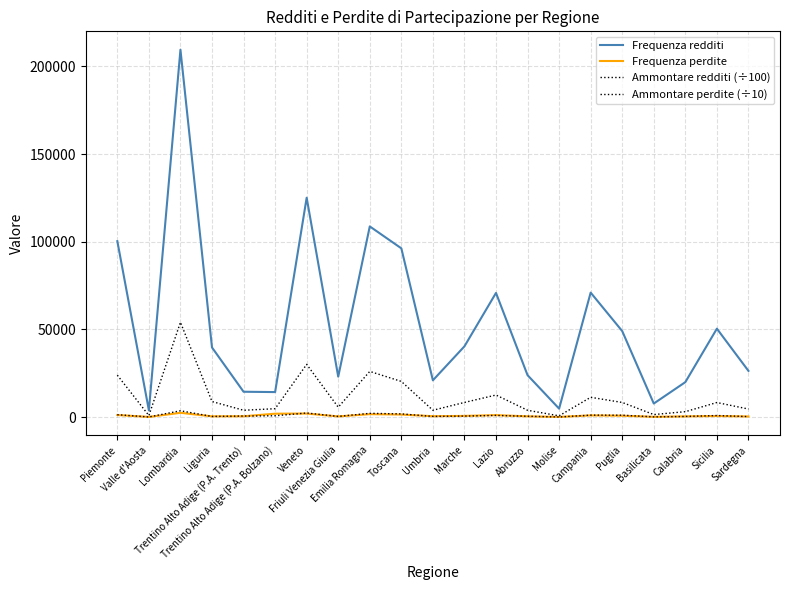

Reading right to left, transcribe all the data shown in this chart.

Frequenza redditi: Sardegna=26327.0	Sicilia=50398.0	Calabria=19910.0	Basilicata=7707.0	Puglia=49020.0	Campania=70959.0	Molise=4792.0	Abruzzo=23870.0	Lazio=70790.0	Marche=40329.0	Umbria=20944.0	Toscana=96215.0	Emilia Romagna=108716.0	Friuli Venezia Giulia=23025.0	Veneto=125072.0	Trentino Alto Adige (P.A. Bolzano)=14237.0	Trentino Alto Adige (P.A. Trento)=14431.0	Liguria=39682.0	Lombardia=209498.0	Valle d'Aosta=3789.0	Piemonte=100302.0
Frequenza perdite: Sardegna=325.0	Sicilia=586.0	Calabria=378.0	Basilicata=121.0	Puglia=767.0	Campania=943.0	Molise=67.0	Abruzzo=397.0	Lazio=1087.0	Marche=648.0	Umbria=480.0	Toscana=1429.0	Emilia Romagna=1655.0	Friuli Venezia Giulia=358.0	Veneto=1991.0	Trentino Alto Adige (P.A. Bolzano)=1905.0	Trentino Alto Adige (P.A. Trento)=443.0	Liguria=408.0	Lombardia=2428.0	Valle d'Aosta=61.0	Piemonte=1154.0
Ammontare redditi (÷100): Sardegna=4573.0	Sicilia=8277.7	Calabria=3069.1	Basilicata=1420.2	Puglia=8322.9	Campania=11261.5	Molise=693.8	Abruzzo=3857.3	Lazio=12561.3	Marche=8328.5	Umbria=3873.8	Toscana=20315.8	Emilia Romagna=26027.4	Friuli Venezia Giulia=5613.5	Veneto=30035.7	Trentino Alto Adige (P.A. Bolzano)=4761.1	Trentino Alto Adige (P.A. Trento)=3875.1	Liguria=8851.0	Lombardia=54053.0	Valle d'Aosta=865.2	Piemonte=23873.3
Ammontare perdite (÷10): Sardegna=244.9	Sicilia=862.2	Calabria=331.1	Basilicata=104.9	Puglia=1040.7	Campania=1074.6	Molise=46.1	Abruzzo=446.5	Lazio=932.5	Marche=559.2	Umbria=359.3	Toscana=1784.9	Emilia Romagna=2120.8	Friuli Venezia Giulia=354.3	Veneto=2307.2	Trentino Alto Adige (P.A. Bolzano)=734.5	Trentino Alto Adige (P.A. Trento)=565.8	Liguria=338.8	Lombardia=3581.2	Valle d'Aosta=52.7	Piemonte=1327.9